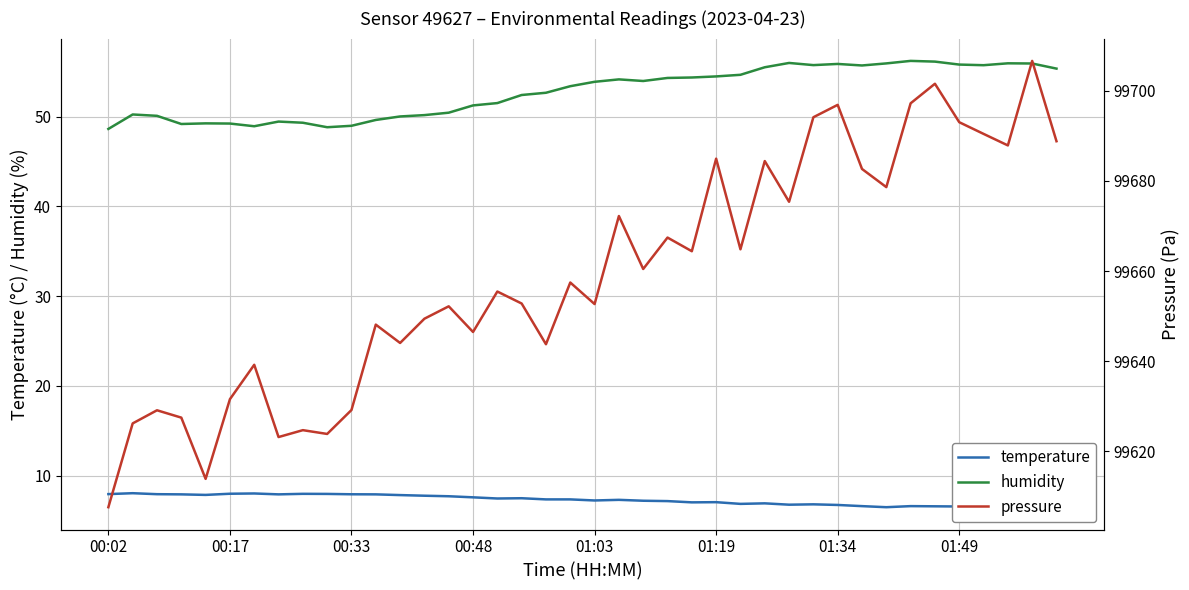

True or false: temperature and humidity intersect in this chart.

False